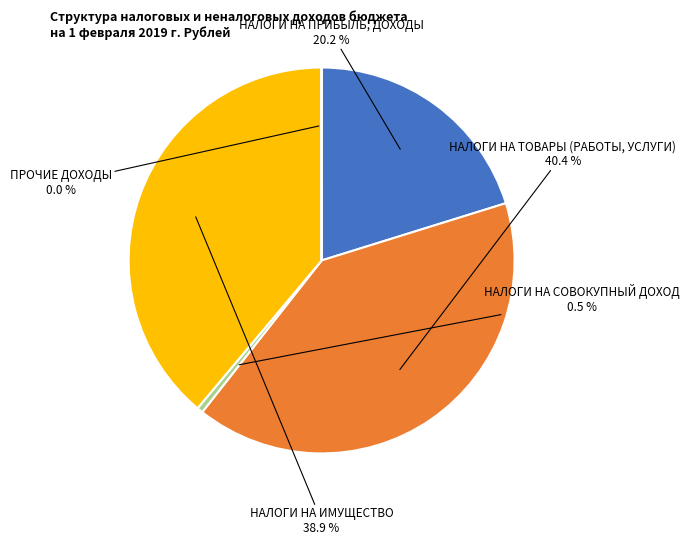

Is there a majority slice in this chart?

No